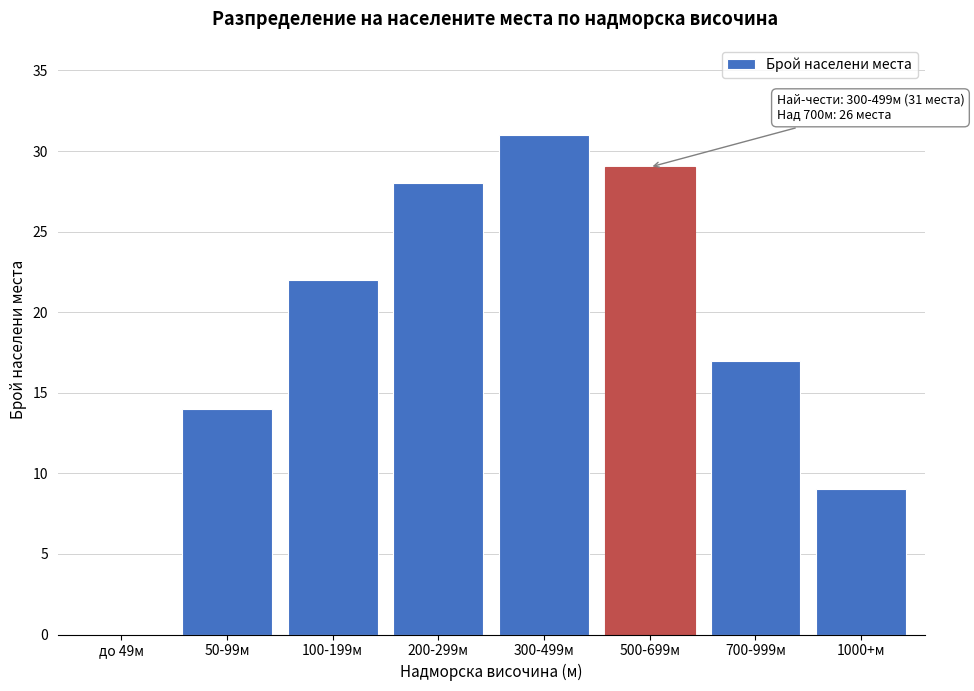

Reading left to right, list all the values displayed in this chart.

до 49м=0	50-99м=14	100-199м=22	200-299м=28	300-499м=31	500-699м=29	700-999м=17	1000+м=9